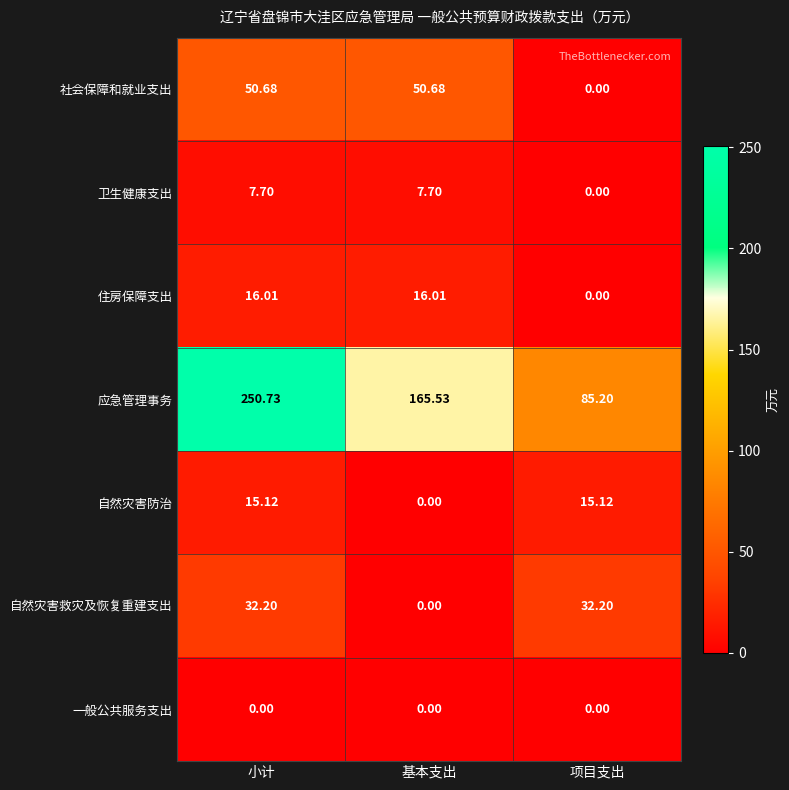

Which series has the widest spread of values?

应急管理事务